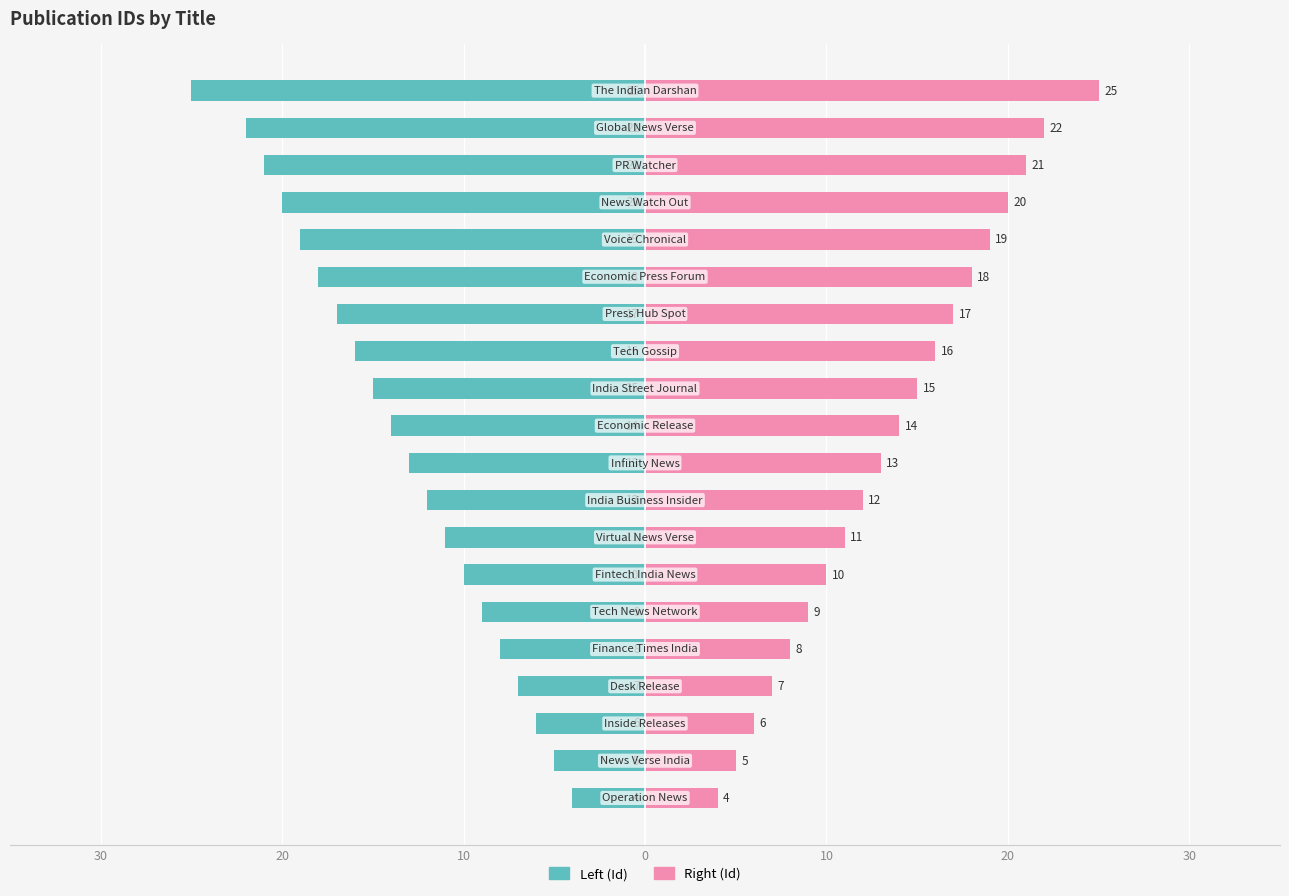

At 7, list the series in order from smallest to largest.

Left (Id), Right (Id)